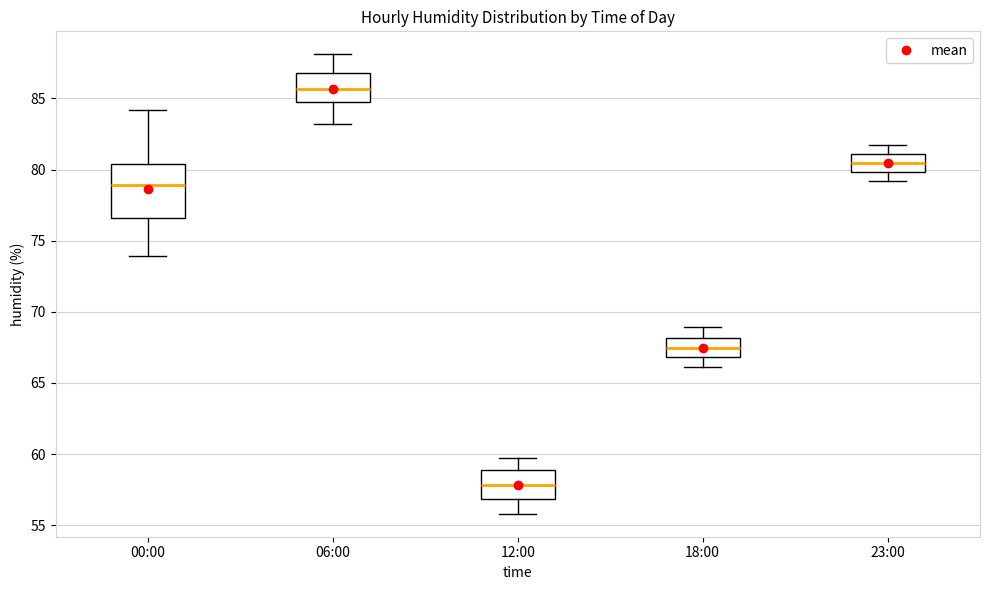

Where does the median line of the box for 12:00 sit on the y-axis? The values are not printed on the chart, so give them approximately, as read against the axis.

58.0